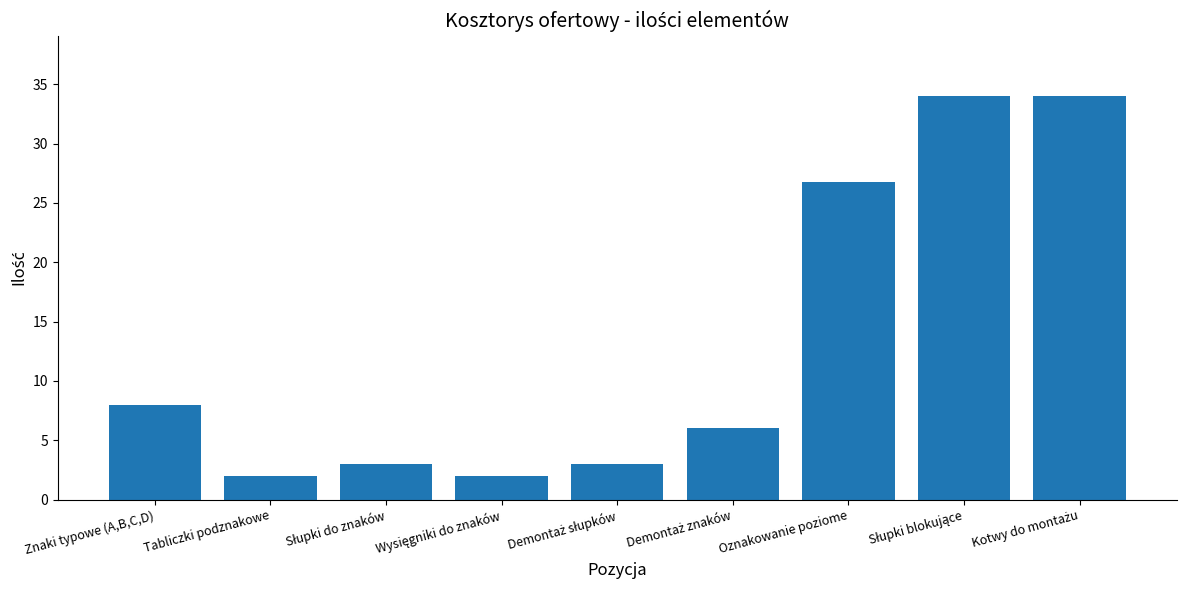

What is the sum of all values?

118.8